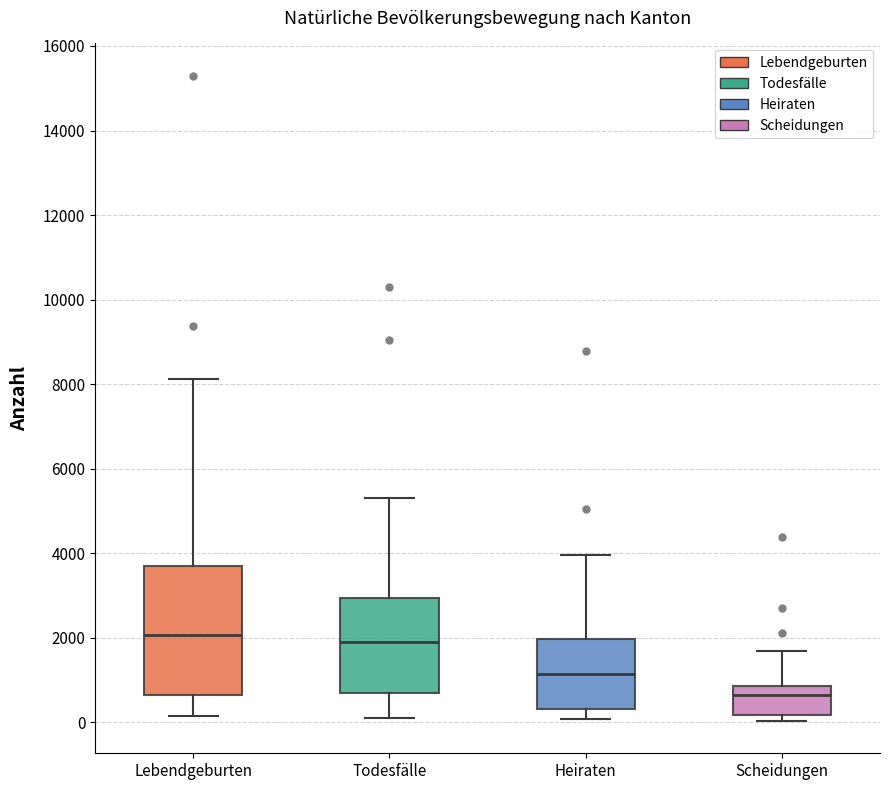

Comparing the boxes themselves (not the whiskers), which one is the tallest?

Lebendgeburten